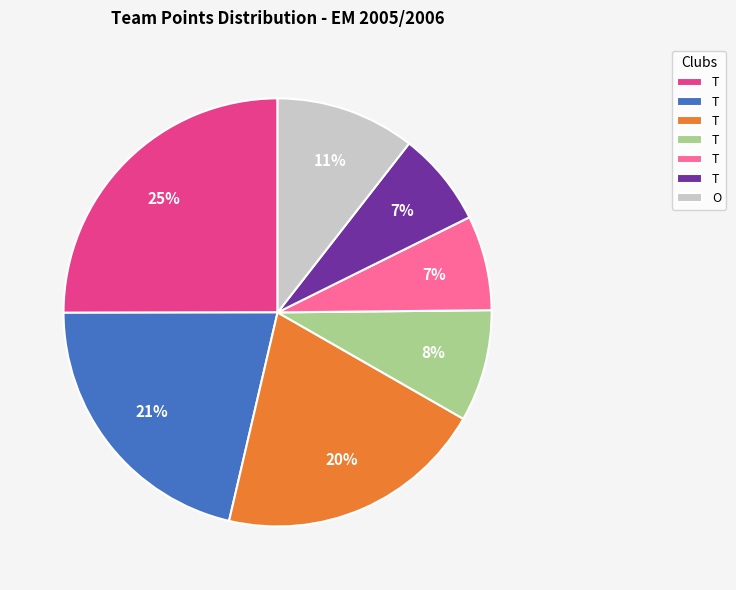

Is there a majority slice in this chart?

No